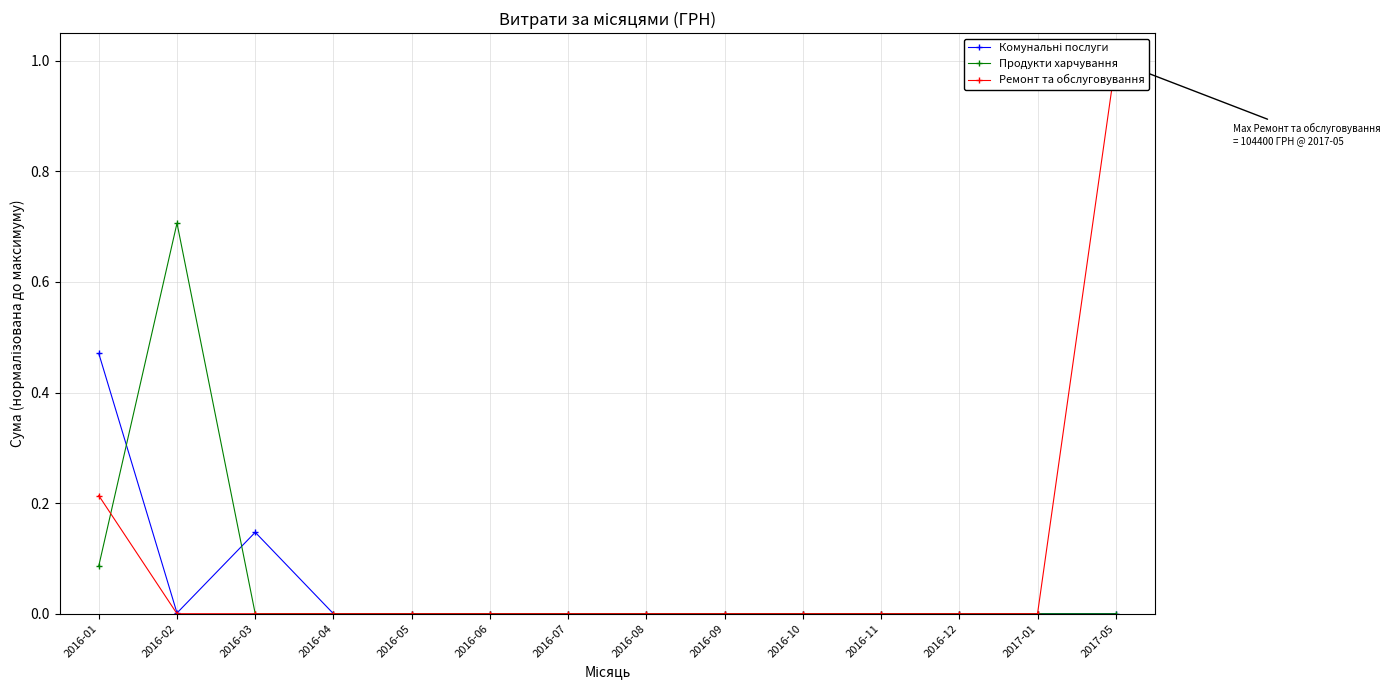

How many times do Продукти харчування and Комунальні послуги cross each other?

2